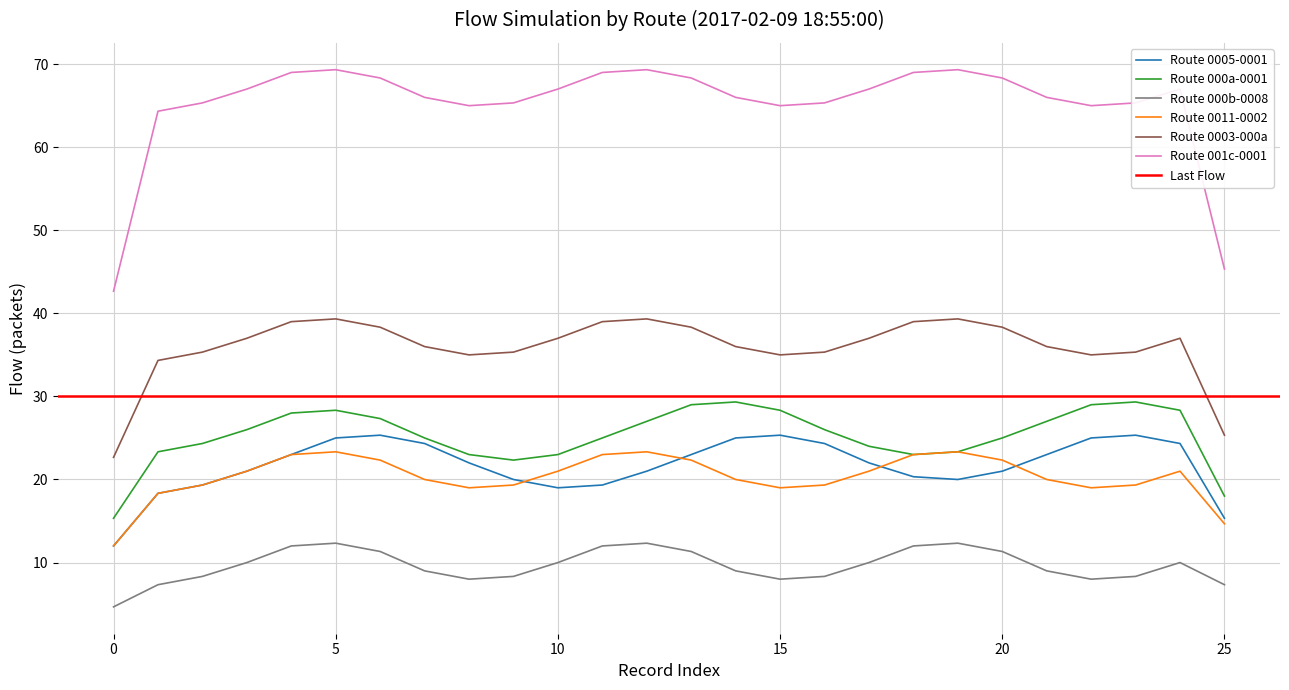

How many interior local peaks does the Route 0011-0002 series have?

4